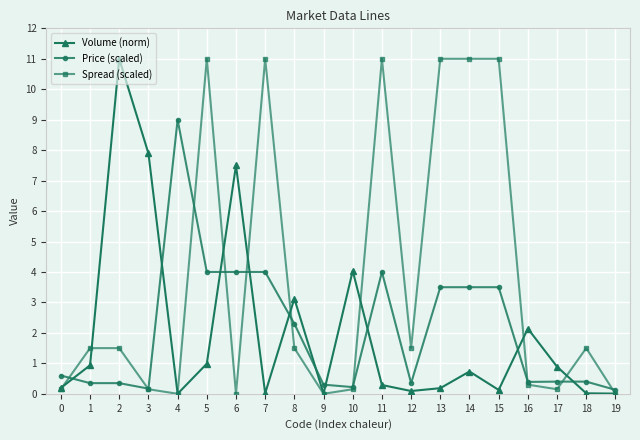

What are all the series names shown in the legend?

Volume (norm), Price (scaled), Spread (scaled)